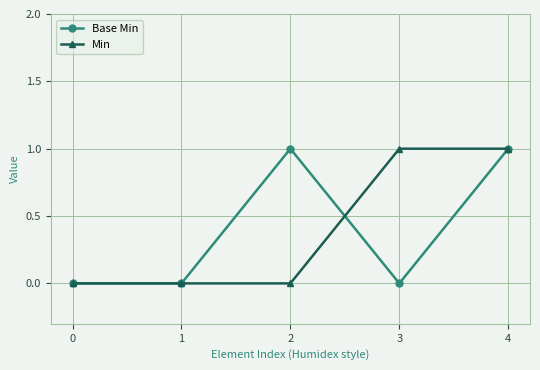

At 2, list the series in order from largest to smallest.

Base Min, Min